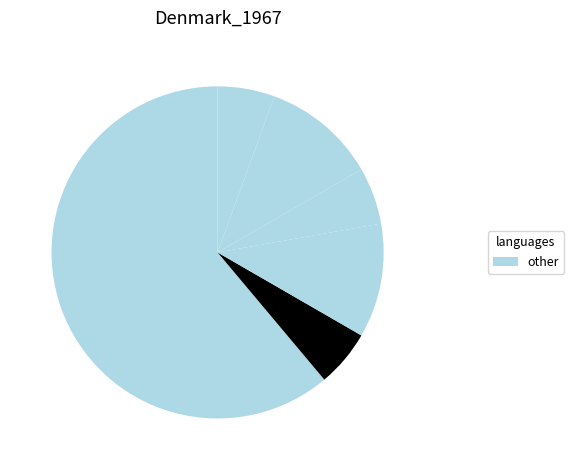

How many slices are in this pie chart?

6